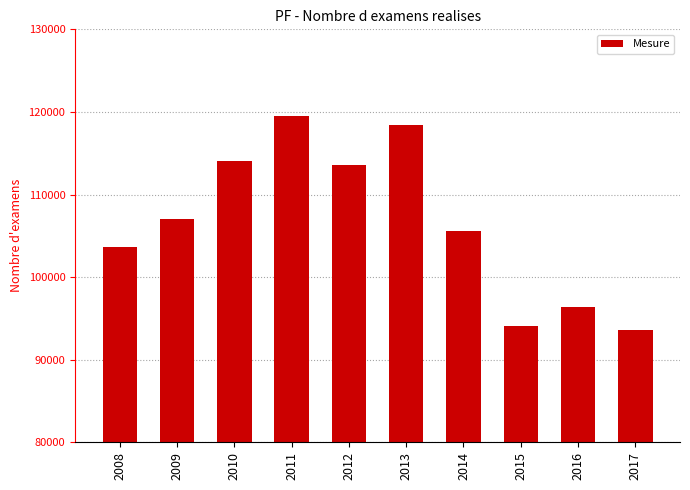

True or false: the data shows 94047 at 2015.

True